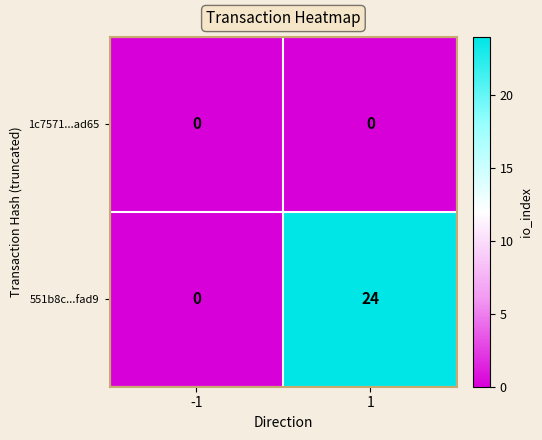

Reading left to right, what are all the values shown in this chart?

1c7571...ad65: -1=0	1=0
551b8c...fad9: -1=0	1=24